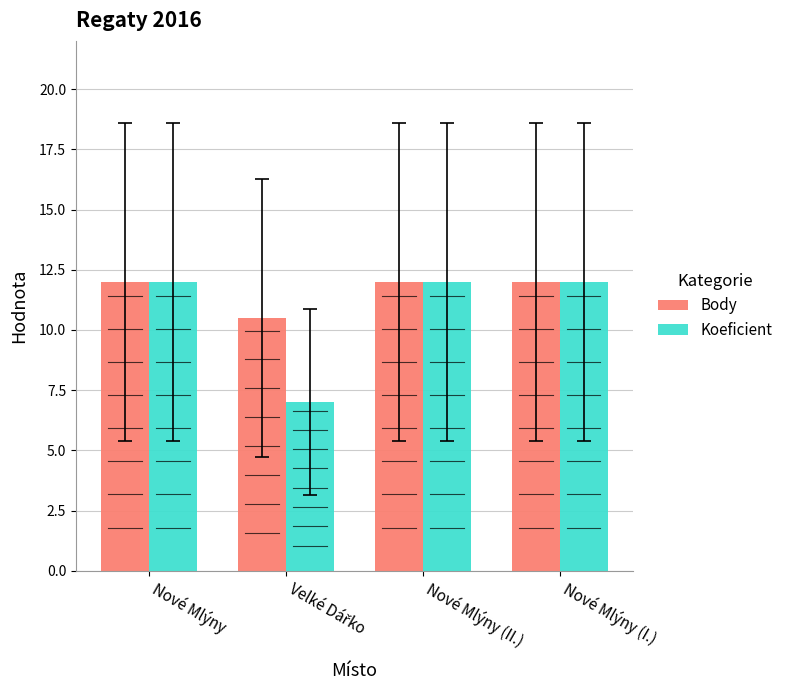

List the series in order of their peak value, highest first.

Body, Koeficient